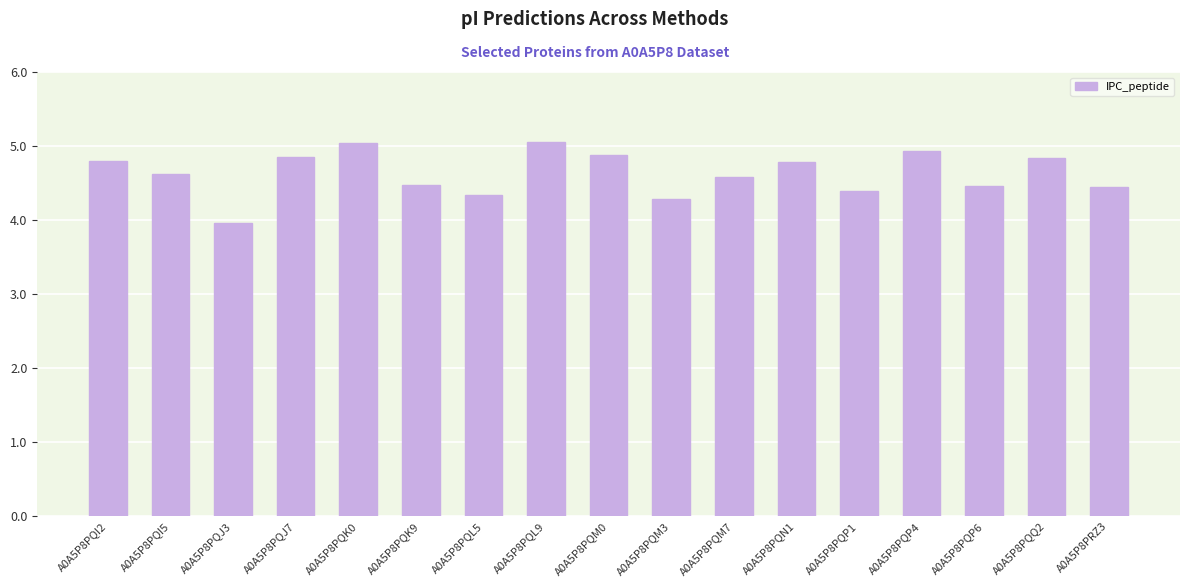

True or false: the data shows 1.8 at A0A5P8PQK0.

False